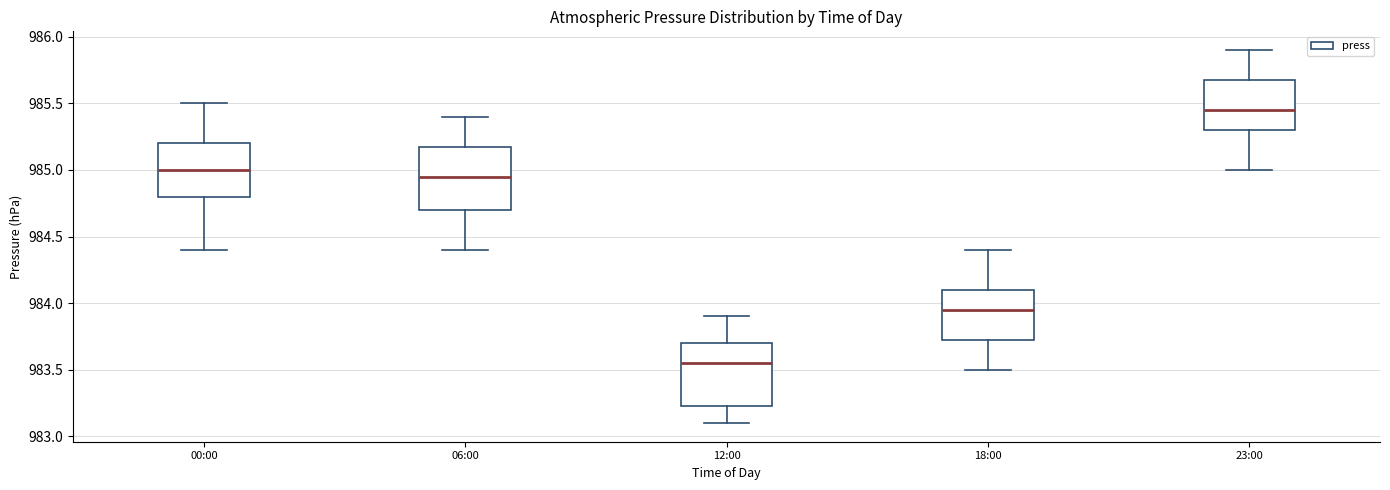

Where does the lower whisker of the box for 06:00 end on the y-axis? The values are not printed on the chart, so give them approximately, as read against the axis.

984.40